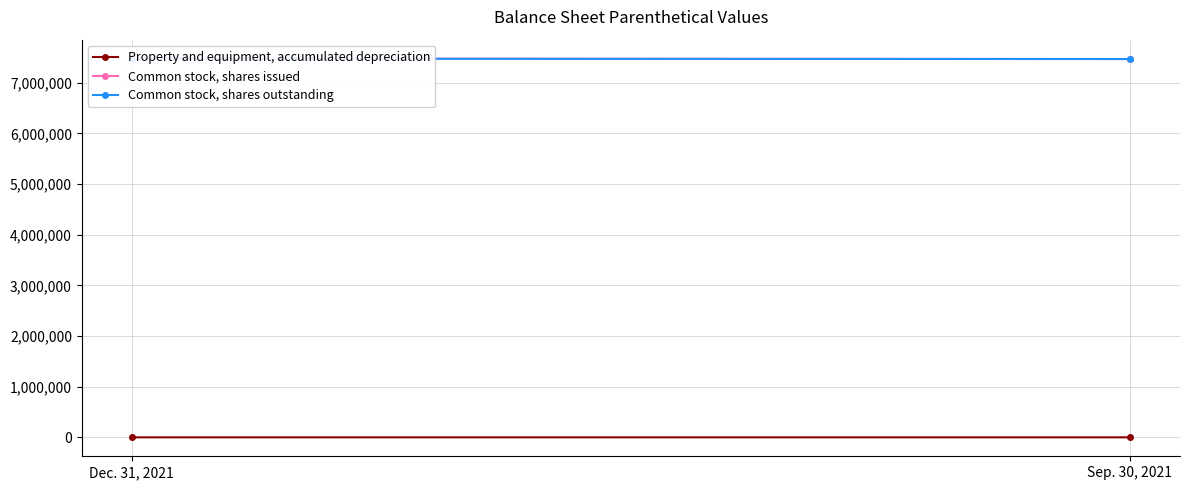

What is the difference between the maximum and minimum values in the Common stock, shares issued series?

8464